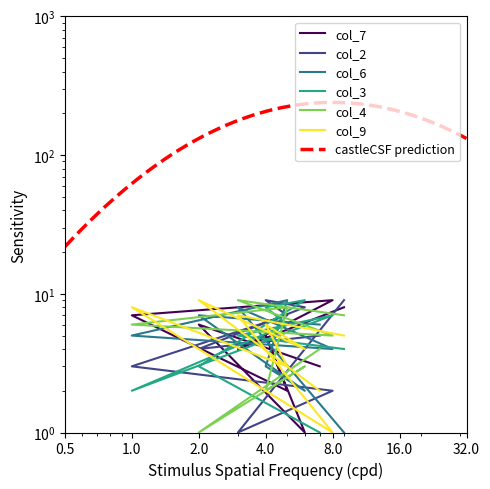

Which series changed the most between 3 and 4?

col_2